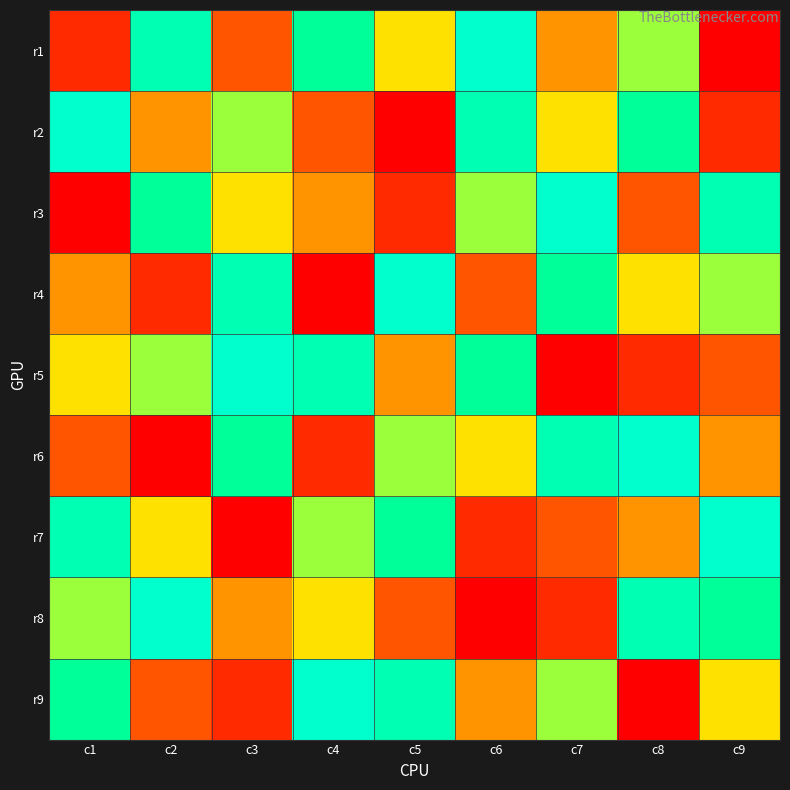

Reading right to left, transcribe all the data shown in this chart.

r1: c9=1	c8=6	c7=4	c6=9	c5=5	c4=7	c3=3	c2=8	c1=2
r2: c9=2	c8=7	c7=5	c6=8	c5=1	c4=3	c3=6	c2=4	c1=9
r3: c9=8	c8=3	c7=9	c6=6	c5=2	c4=4	c3=5	c2=7	c1=1
r4: c9=6	c8=5	c7=7	c6=3	c5=9	c4=1	c3=8	c2=2	c1=4
r5: c9=3	c8=2	c7=1	c6=7	c5=4	c4=8	c3=9	c2=6	c1=5
r6: c9=4	c8=9	c7=8	c6=5	c5=6	c4=2	c3=7	c2=1	c1=3
r7: c9=9	c8=4	c7=3	c6=2	c5=7	c4=6	c3=1	c2=5	c1=8
r8: c9=7	c8=8	c7=2	c6=1	c5=3	c4=5	c3=4	c2=9	c1=6
r9: c9=5	c8=1	c7=6	c6=4	c5=8	c4=9	c3=2	c2=3	c1=7